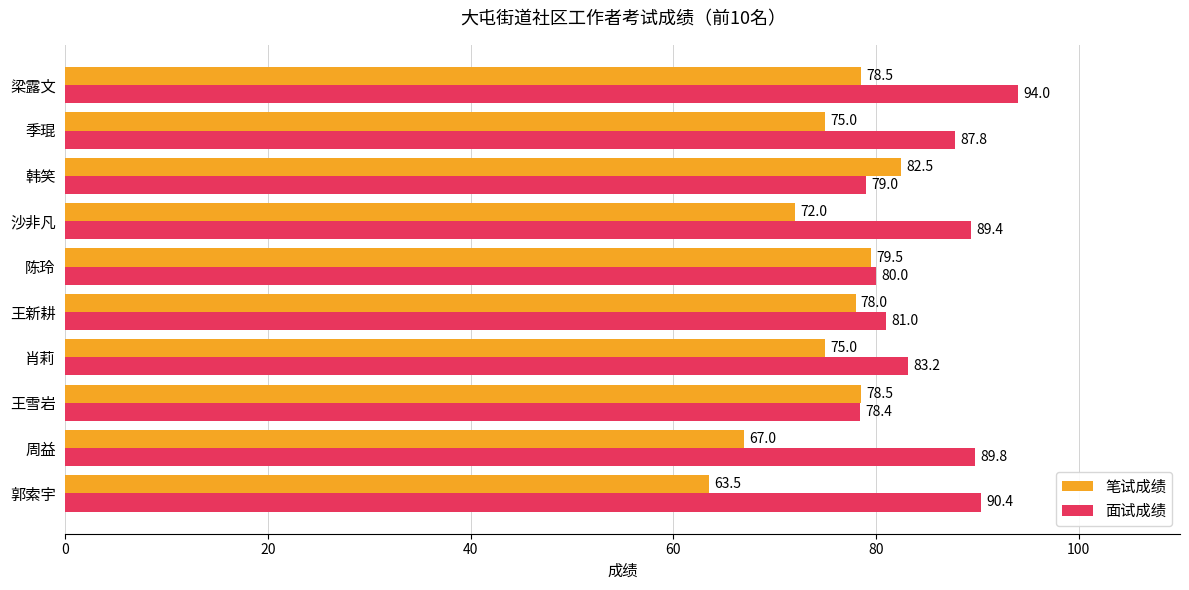

Rank the series by their maximum value, from highest to lowest.

面试成绩, 笔试成绩